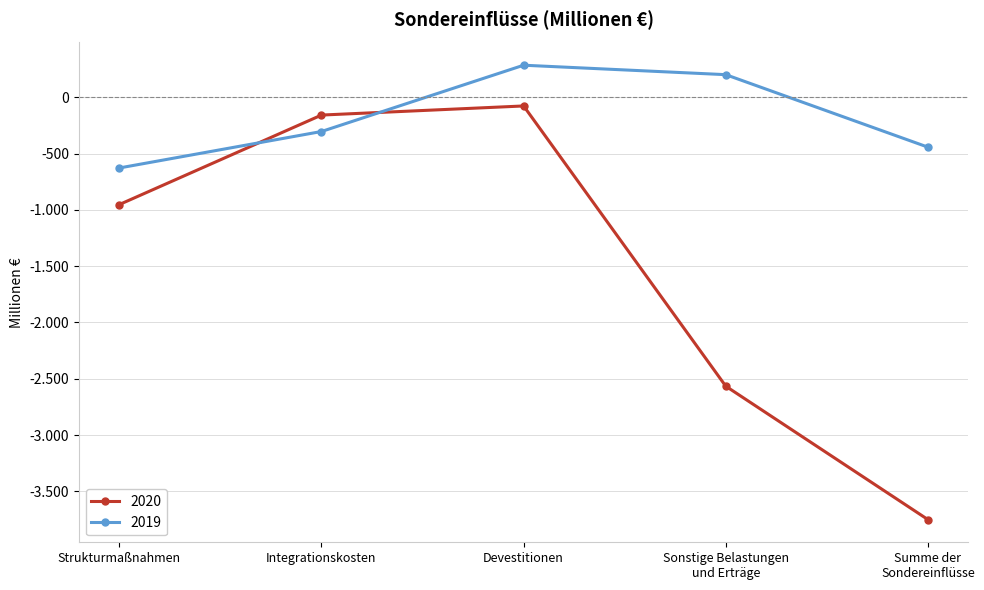

What is the difference between the maximum and minimum values in the 2020 series?

3675